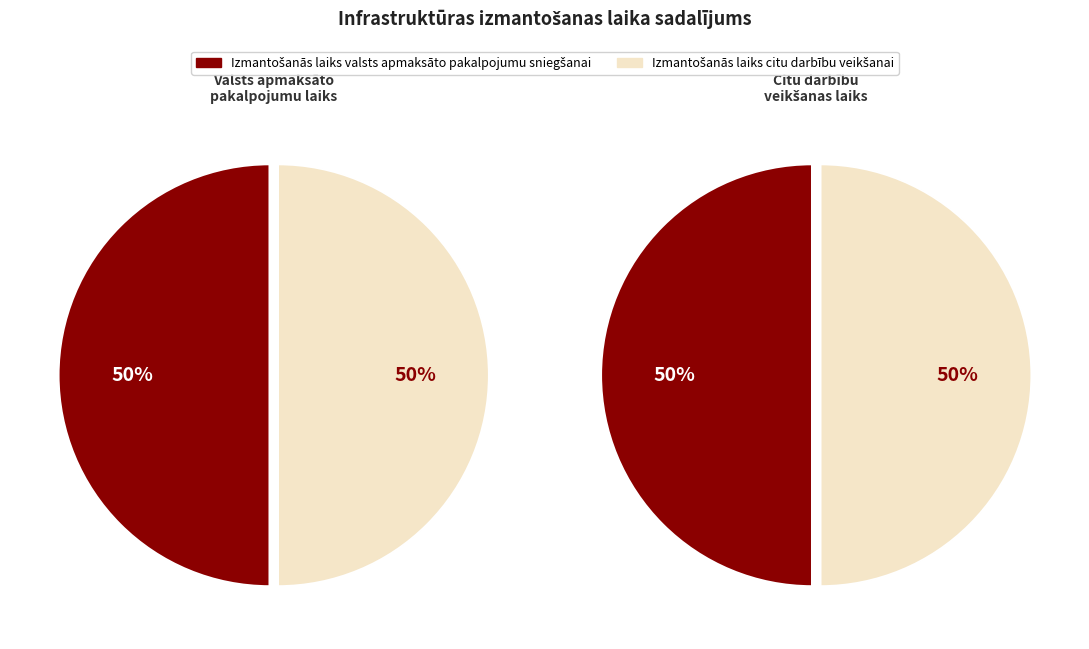

Which series has the widest spread of values?

Izmantošanās laiks citu darbību veikšanai